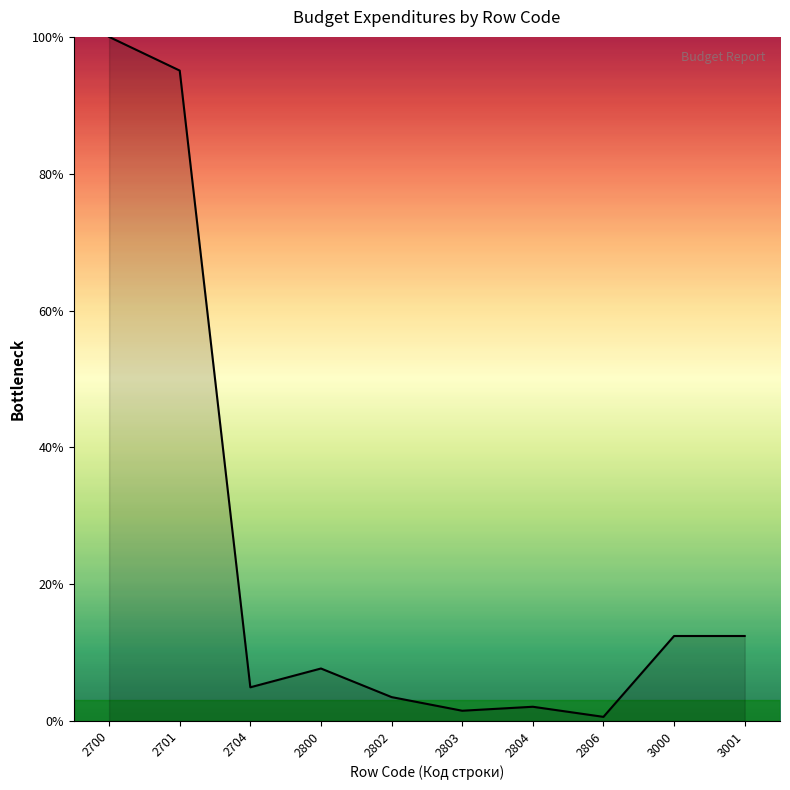

Where is the first local minimum?

2704